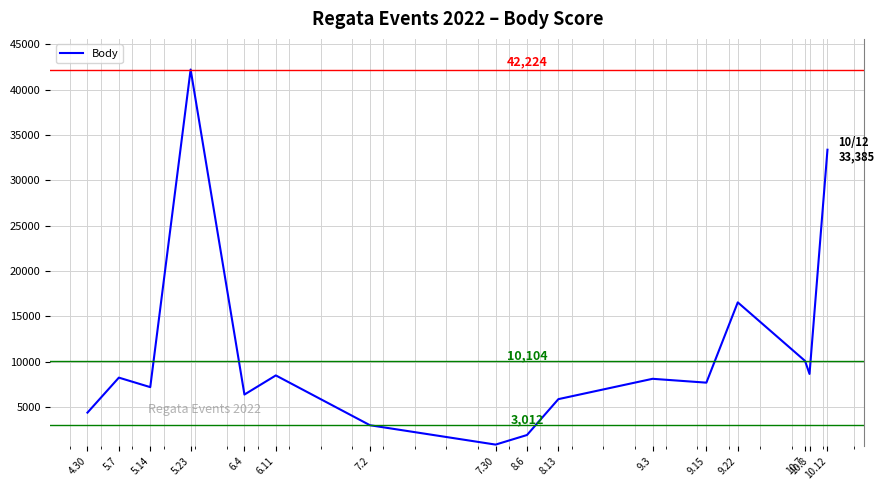

What is the sum of all values?

173271